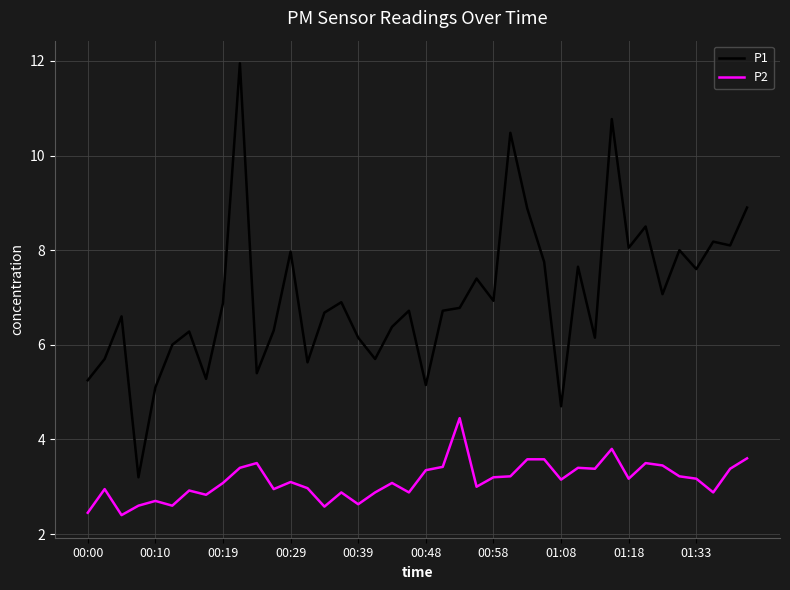

Which series has the largest total across all categories?

P1